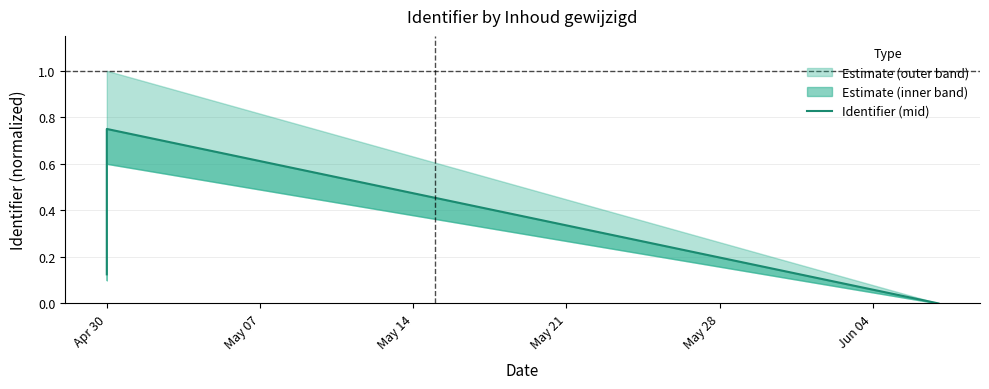

Does the chart have visible grid lines?

Yes